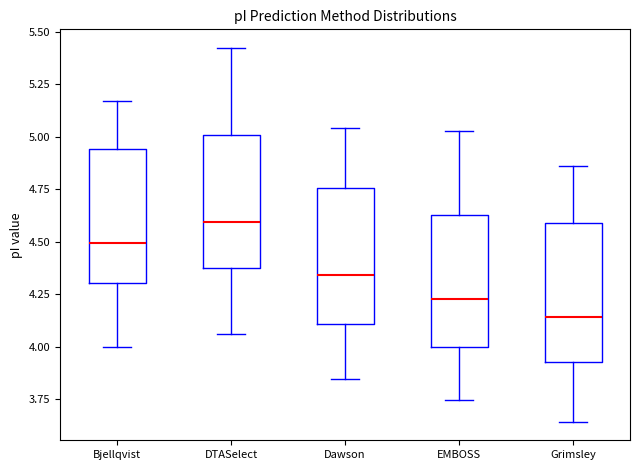

Reading left to right, read every box against the y-axis: the position of its median line, the range the box covers, and the ends of its whiskers. The values are not printed on the chart, so give them approximately, as read against the axis.

Bjellqvist: median 4.50, box 4.30 to 4.95, whiskers 4.00 to 5.15
DTASelect: median 4.60, box 4.35 to 5.00, whiskers 4.05 to 5.40
Dawson: median 4.35, box 4.10 to 4.75, whiskers 3.85 to 5.05
EMBOSS: median 4.25, box 4.00 to 4.65, whiskers 3.75 to 5.05
Grimsley: median 4.15, box 3.95 to 4.60, whiskers 3.65 to 4.85